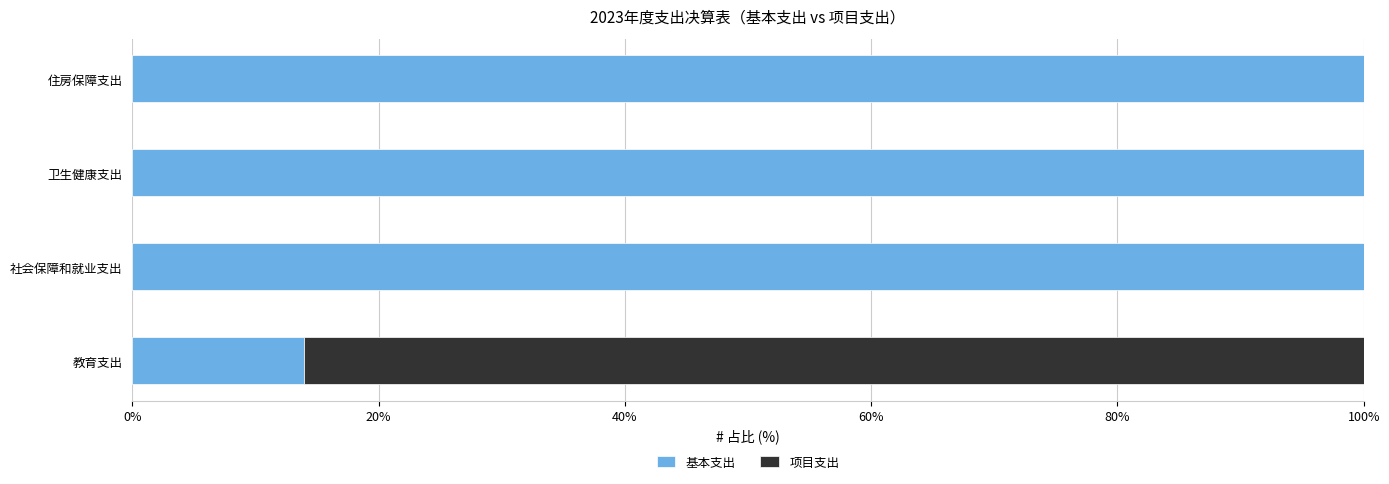

What value does the 基本支出 series have at 教育支出?

14.0